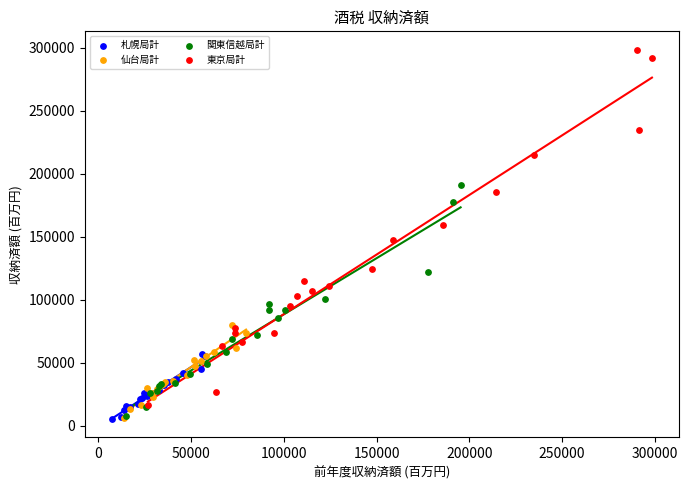

Which series contains the highest Y value?

東京局計